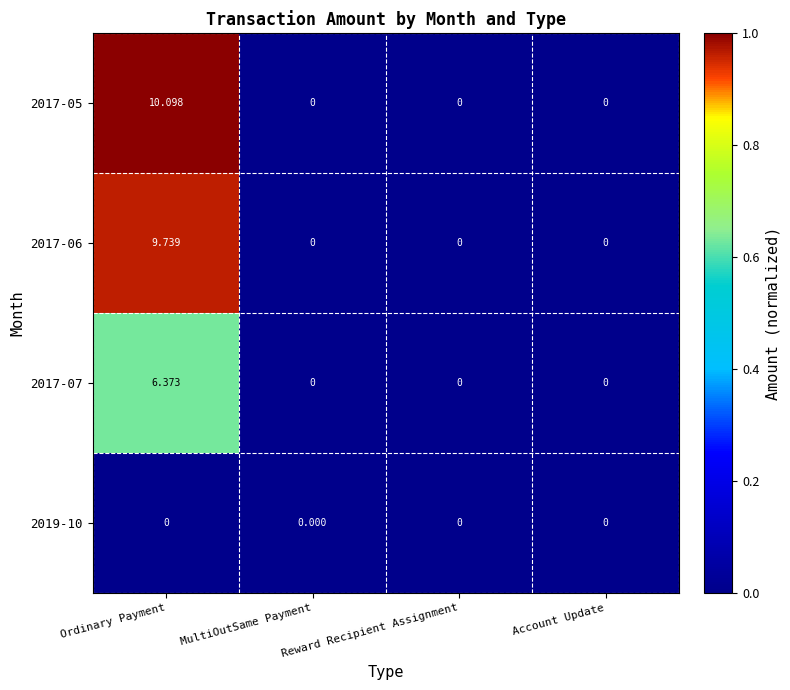

At which category is the sum across all series the highest?

Ordinary Payment